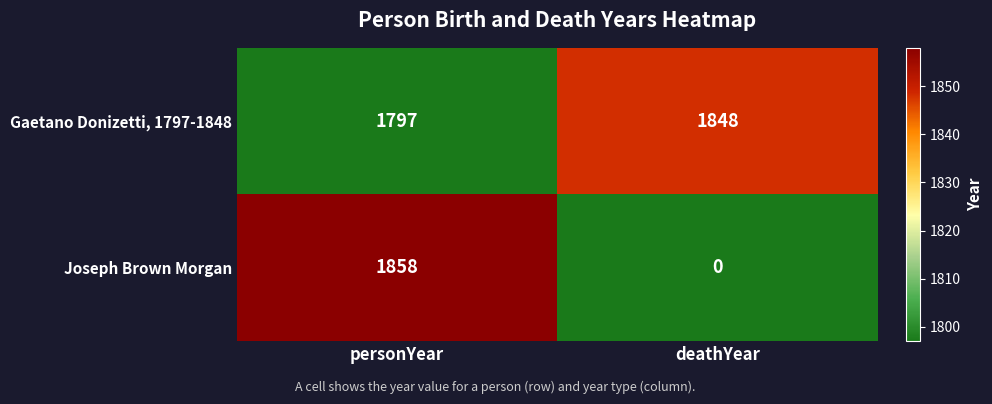

List the series in order of their peak value, lowest first.

Gaetano Donizetti, 1797-1848, Joseph Brown Morgan